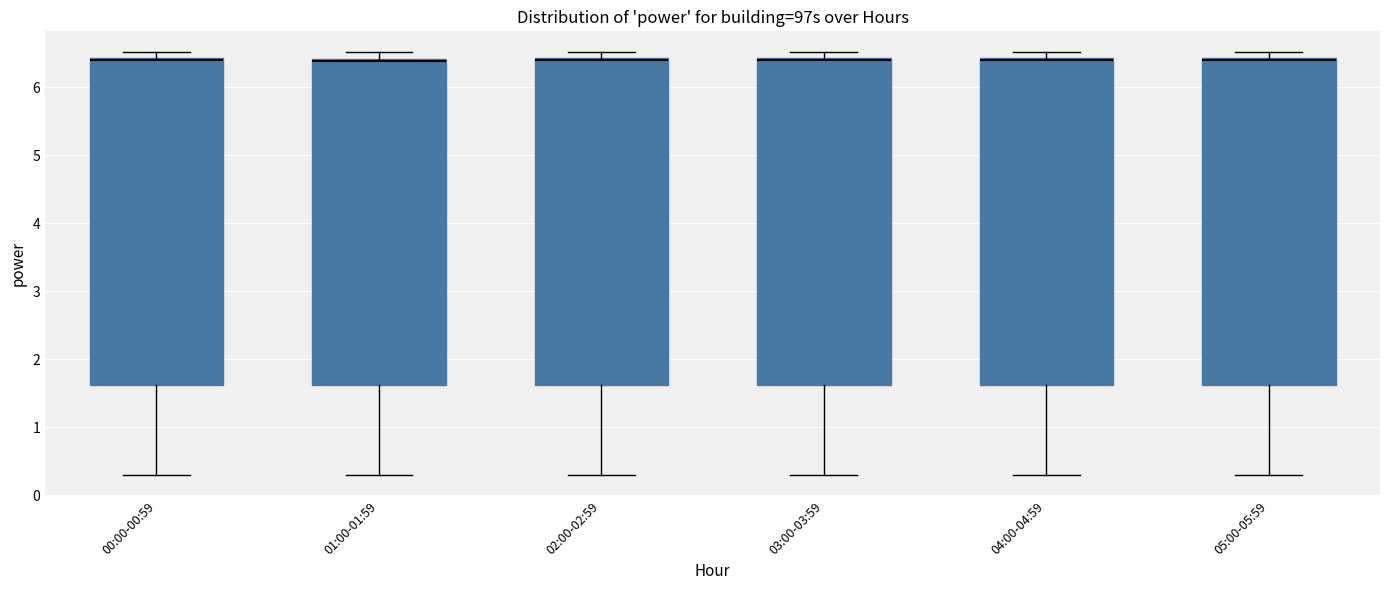

Reading left to right, read every box against the y-axis: the position of its median line, the range the box covers, and the ends of its whiskers. The values are not printed on the chart, so give them approximately, as read against the axis.

00:00-00:59: median 6.4 (just below the box's upper edge), box 1.6 to 6.4, whiskers 0.3 to 6.5
01:00-01:59: median 6.4, box 1.6 to 6.4, whiskers 0.3 to 6.5
02:00-02:59: median 6.4 (just below the box's upper edge), box 1.6 to 6.4, whiskers 0.3 to 6.5
03:00-03:59: median 6.4 (just below the box's upper edge), box 1.6 to 6.4, whiskers 0.3 to 6.5
04:00-04:59: median 6.4 (just below the box's upper edge), box 1.6 to 6.4, whiskers 0.3 to 6.5
05:00-05:59: median 6.4 (just below the box's upper edge), box 1.6 to 6.4, whiskers 0.3 to 6.5